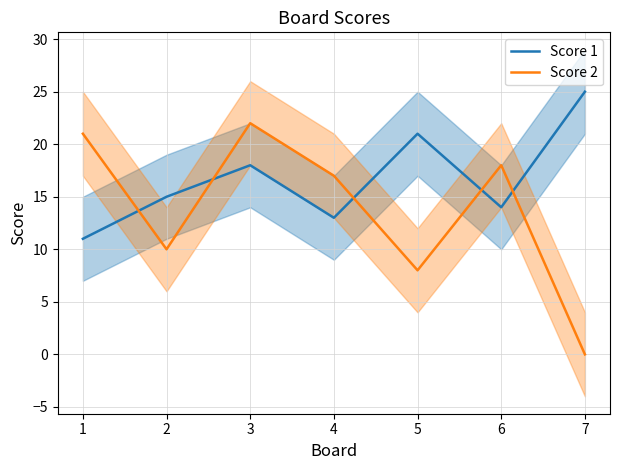

Which has a higher value, 3 or 6?

3